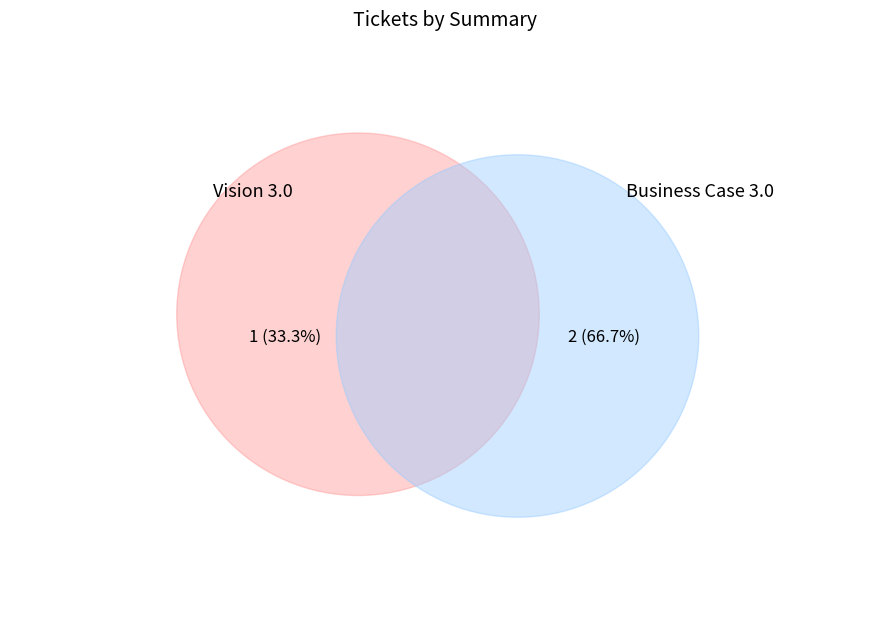

Is Business Case 3.0 the majority of the pie?

Yes